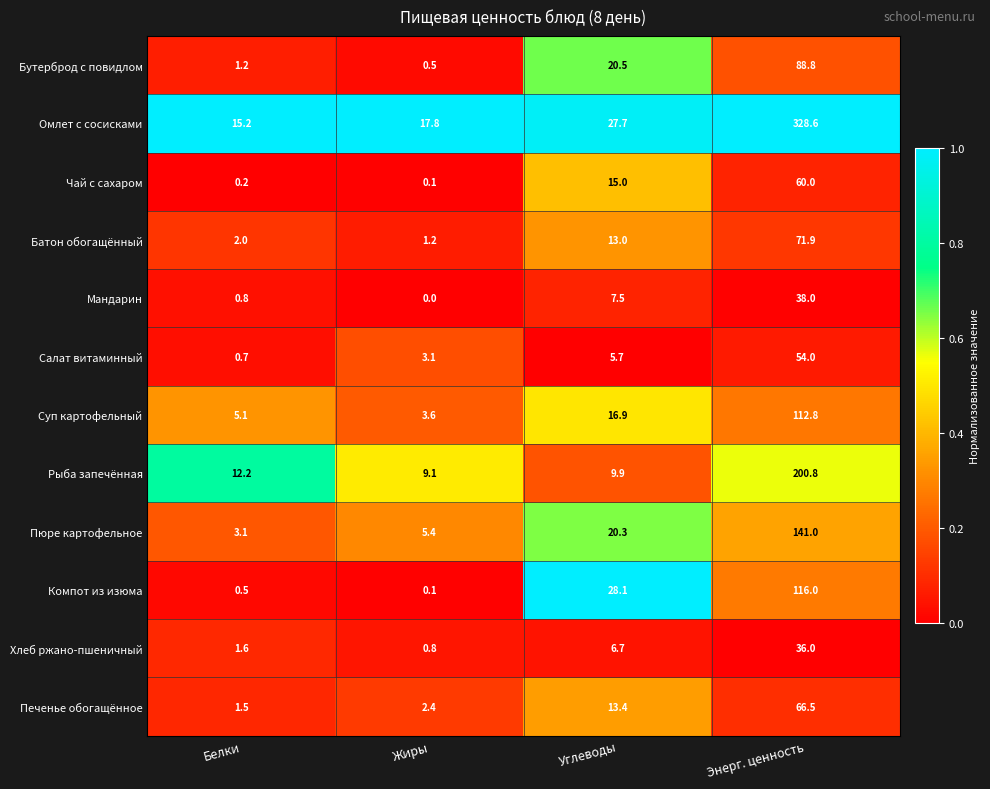

How many data points does each series have?

4